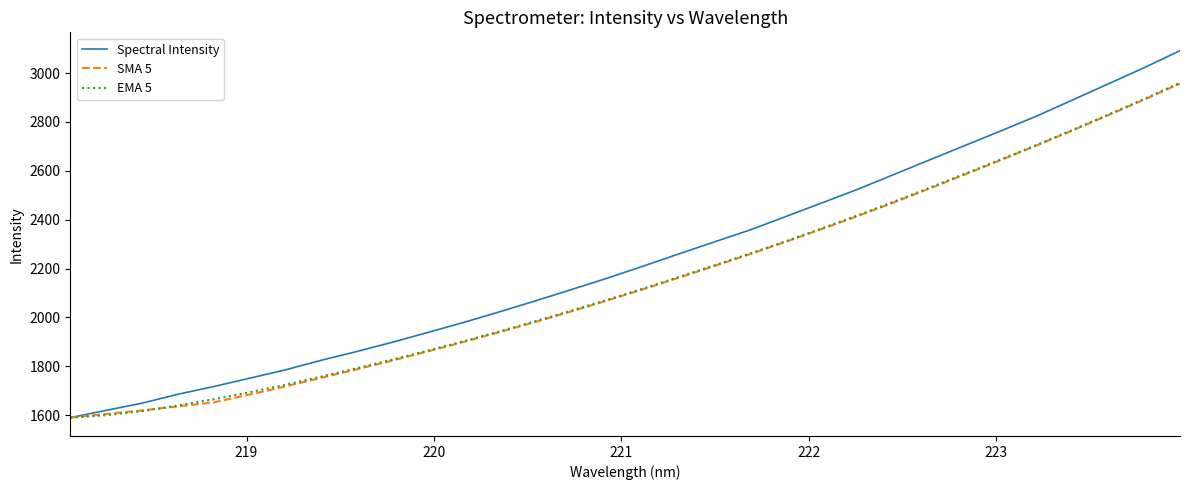

What is the average value of the SMA 5 series?

2151.8